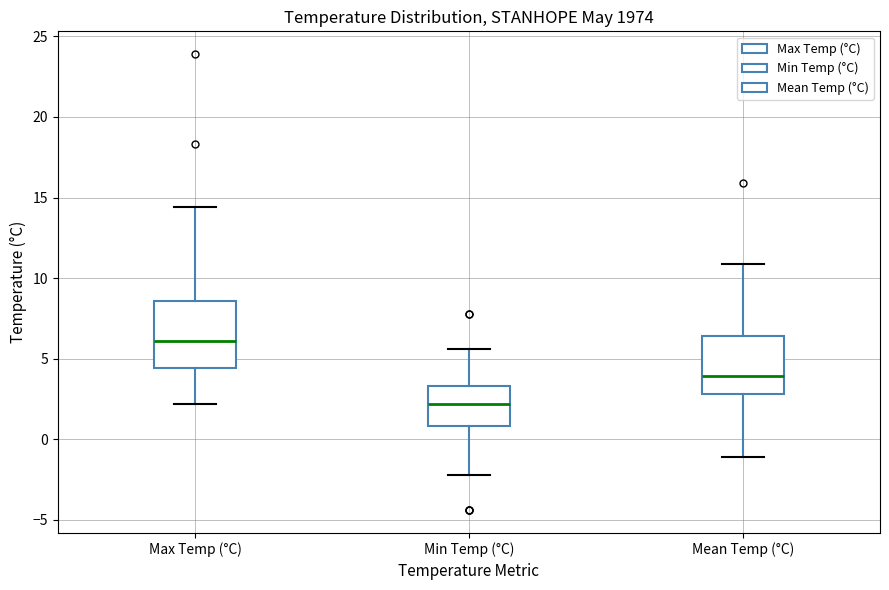

Which box is the tallest, from its lower edge to its upper edge?

Max Temp (°C)